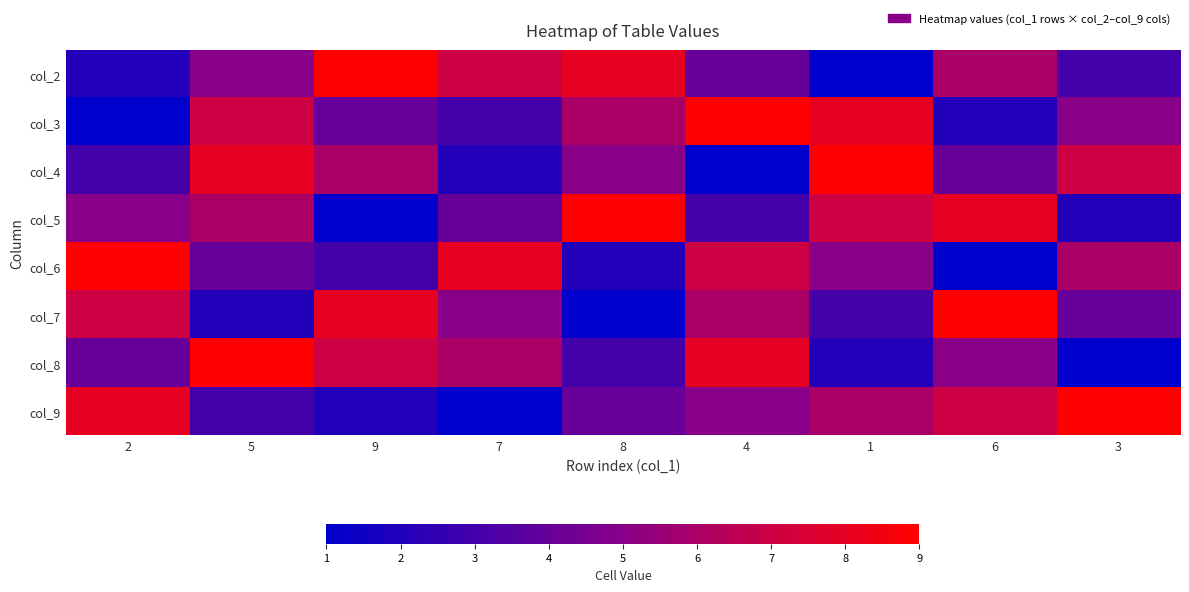

Reading left to right, what are all the values shown in this chart?

col_2: 2=2	5=5	9=9	7=7	8=8	4=4	1=1	6=6	3=3
col_3: 2=1	5=7	9=4	7=3	8=6	4=9	1=8	6=2	3=5
col_4: 2=3	5=8	9=6	7=2	8=5	4=1	1=9	6=4	3=7
col_5: 2=5	5=6	9=1	7=4	8=9	4=3	1=7	6=8	3=2
col_6: 2=9	5=4	9=3	7=8	8=2	4=7	1=5	6=1	3=6
col_7: 2=7	5=2	9=8	7=5	8=1	4=6	1=3	6=9	3=4
col_8: 2=4	5=9	9=7	7=6	8=3	4=8	1=2	6=5	3=1
col_9: 2=8	5=3	9=2	7=1	8=4	4=5	1=6	6=7	3=9